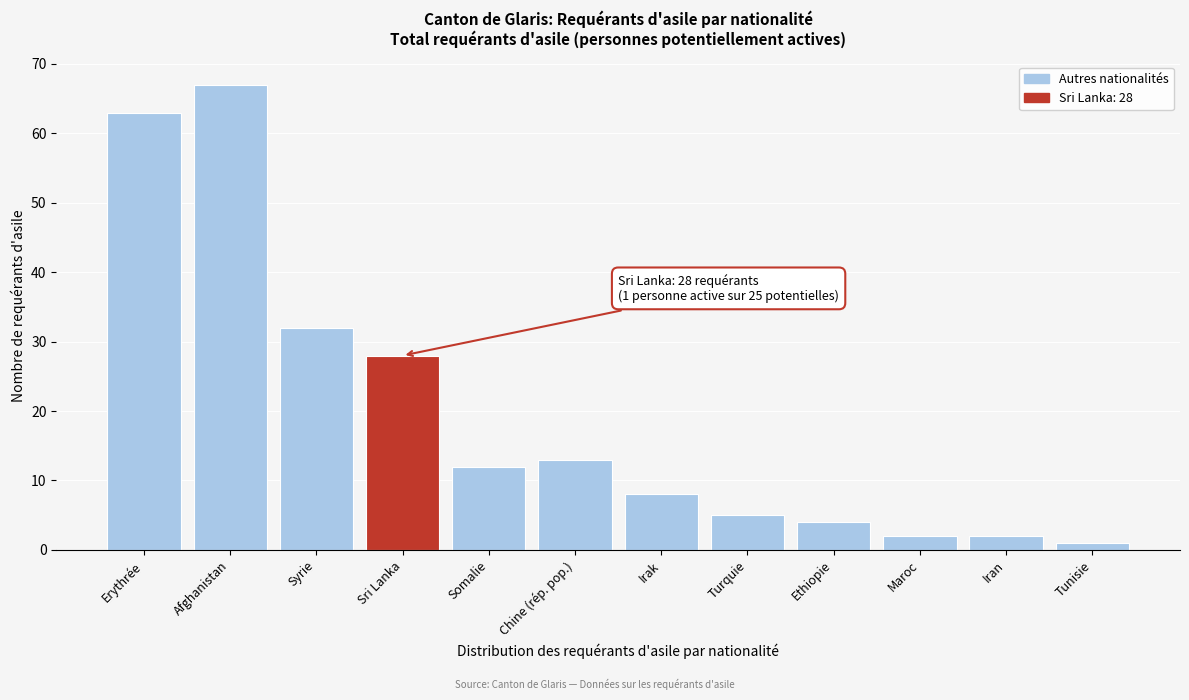

Reading right to left, extract all data points from this chart.

1	2	2	4	5	8	13	12	28	32	67	63